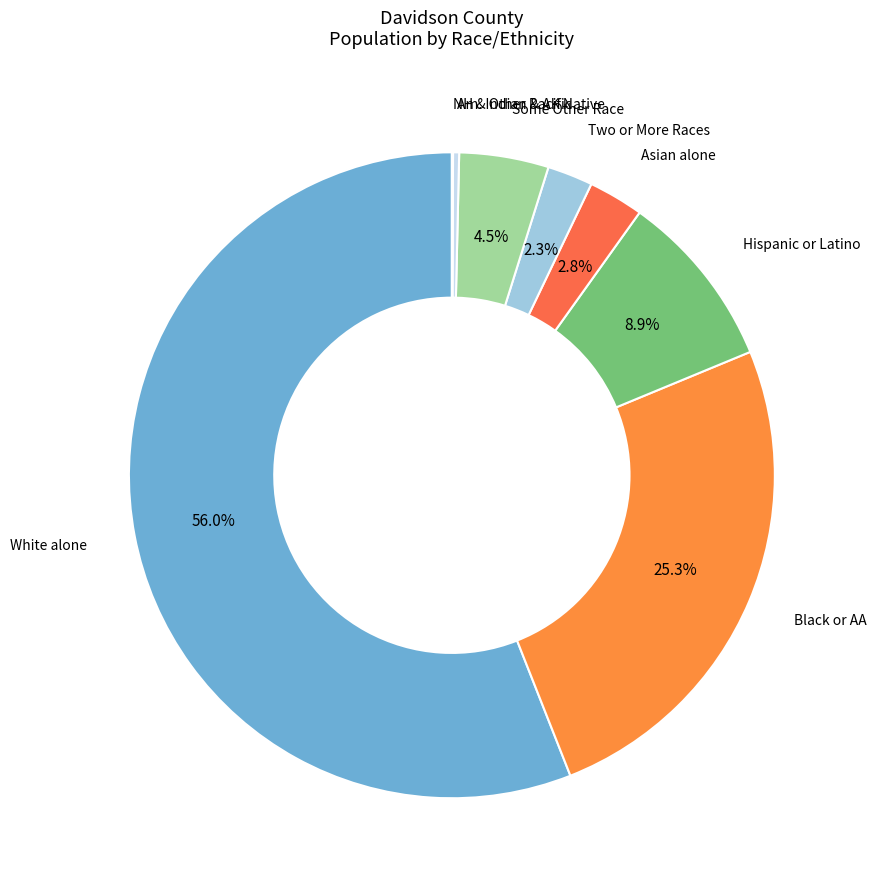

Which category has the biggest portion of the pie?

White alone